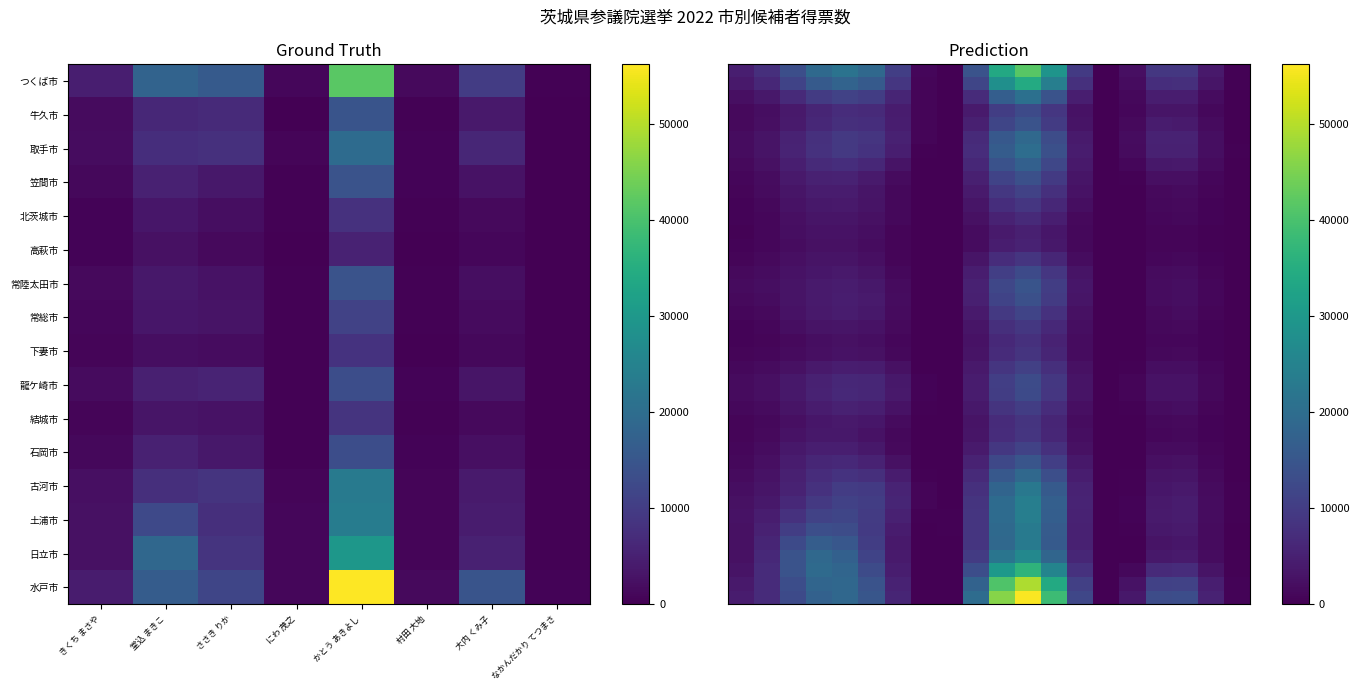

At how many categories does at least one series exceed 9340?

12